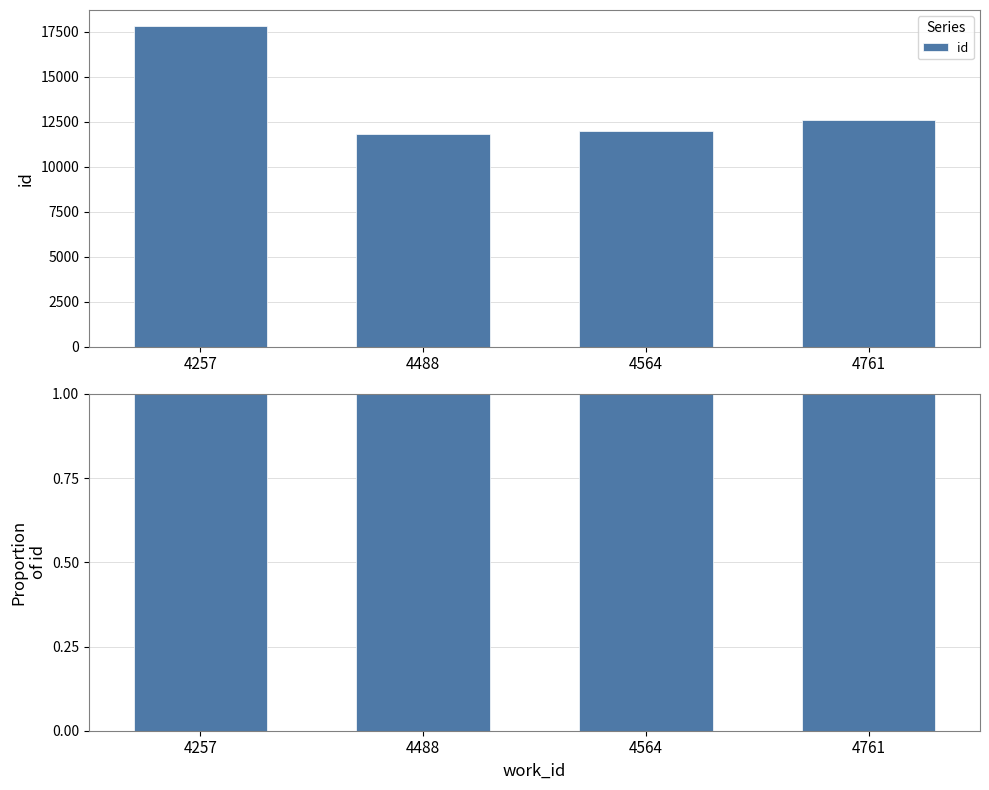

What is the sum of all values?

54204